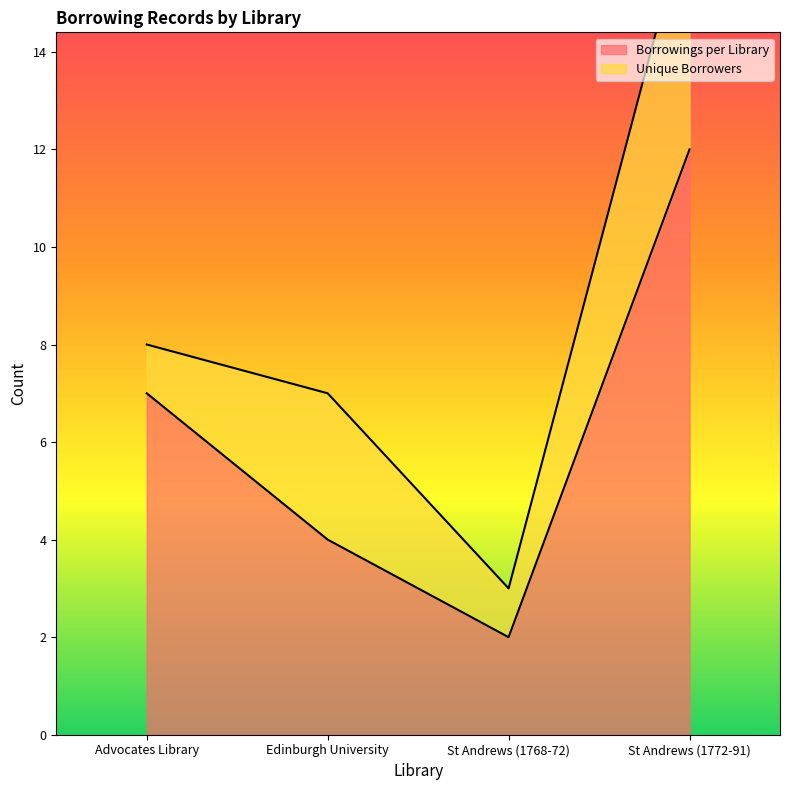

True or false: the data shows 3 at Advocates Library.

False